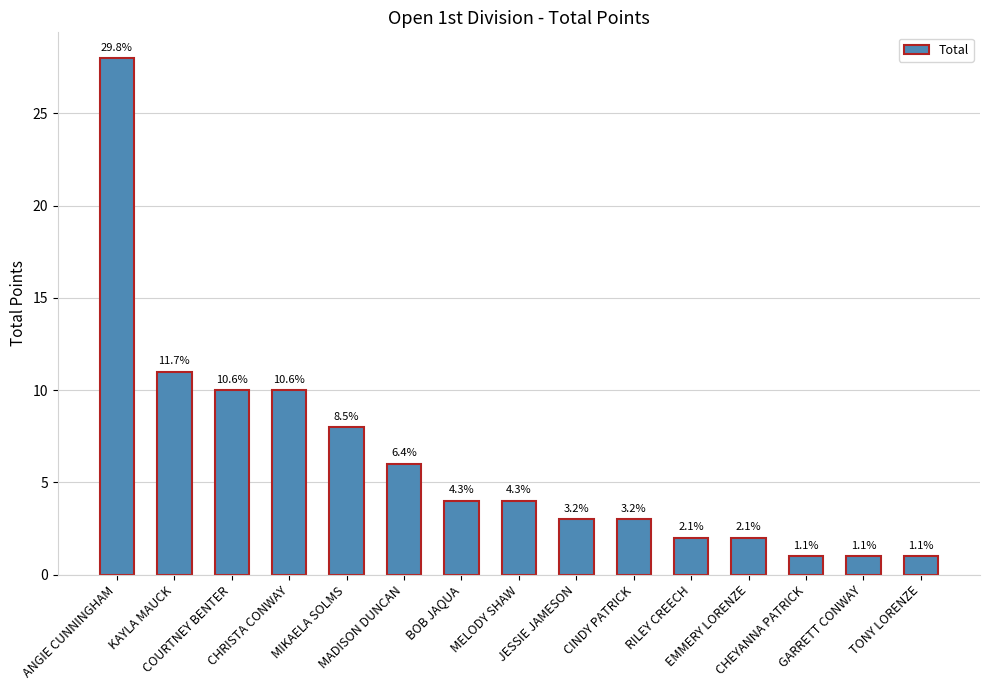

The chart shows a value of 28 at ANGIE CUNNINGHAM. True or false?

True